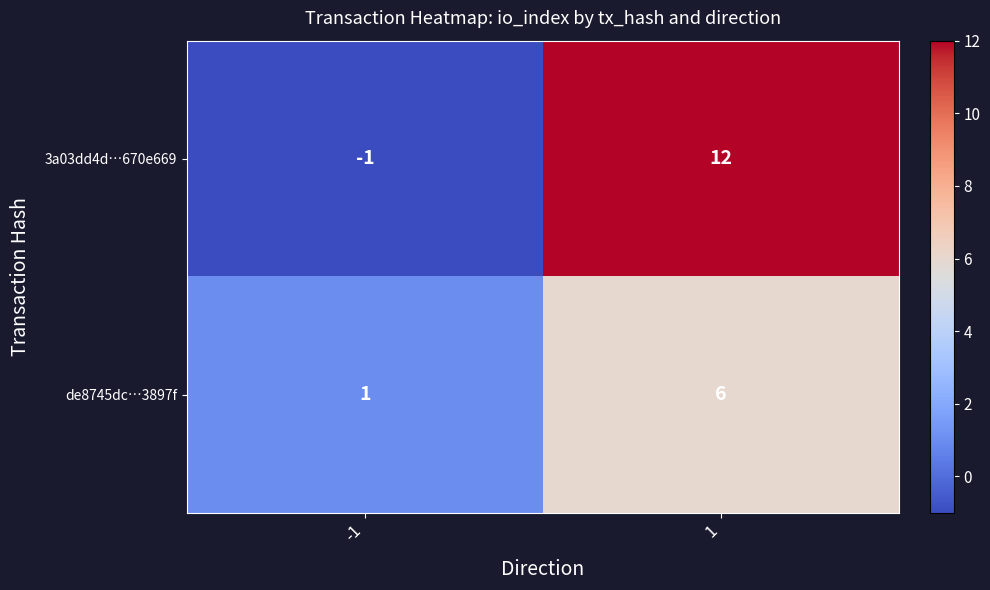

Between -1 and 1, which series saw the biggest shift?

3a03dd4d…670e669